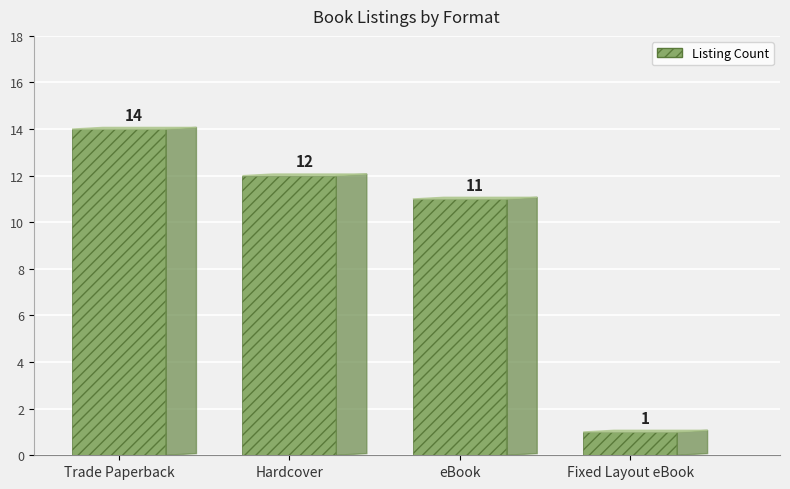

How many values are below 12?

2